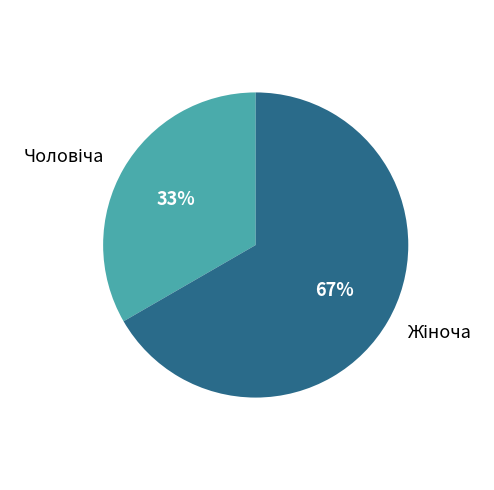

To the nearest percent, what is the average slice percentage?

50%